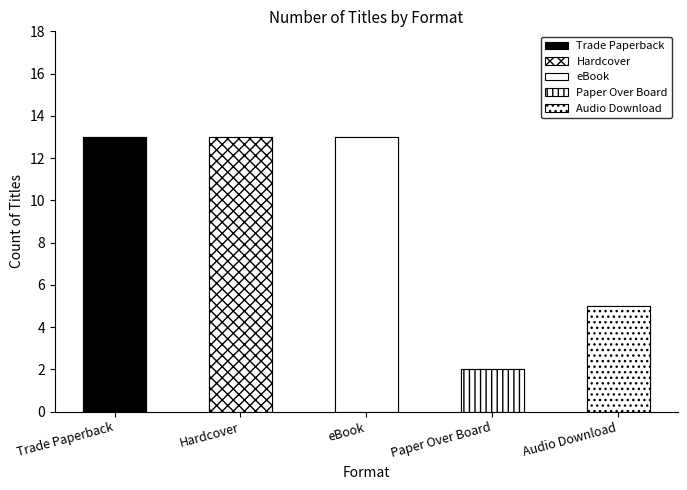

At which category is the sum across all series the highest?

Trade Paperback